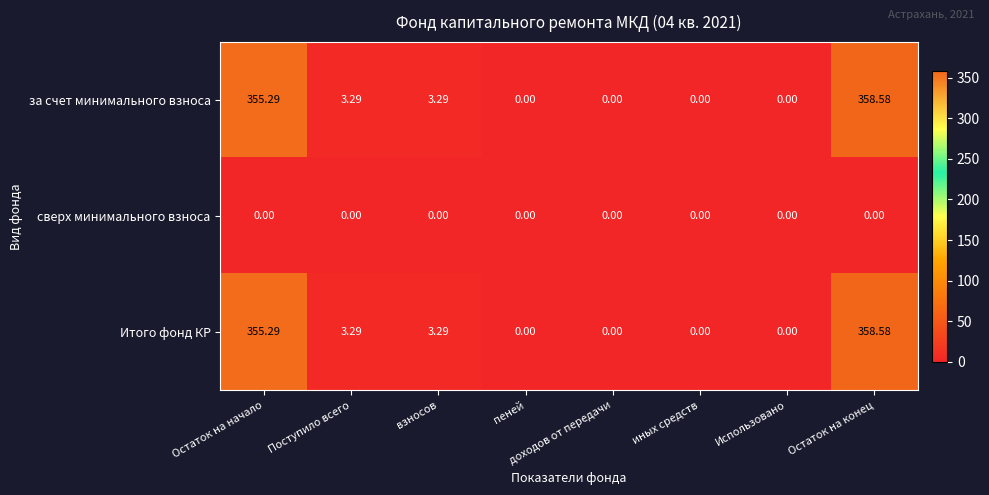

At which label does Итого фонд КР first exceed 3?

Остаток на начало